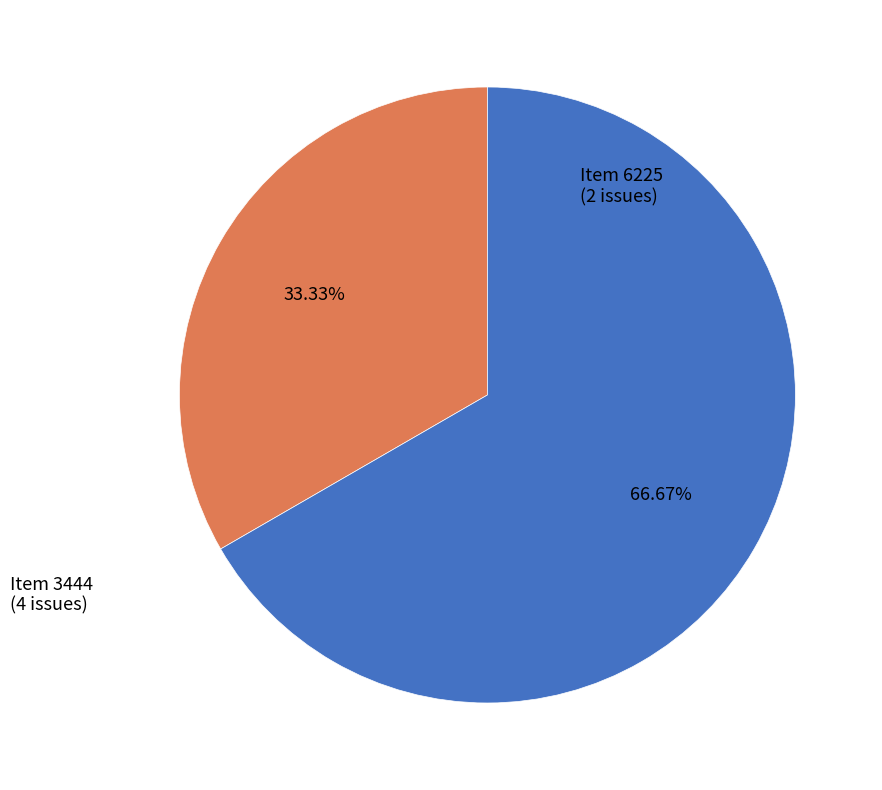

How many segments does this pie chart have?

2